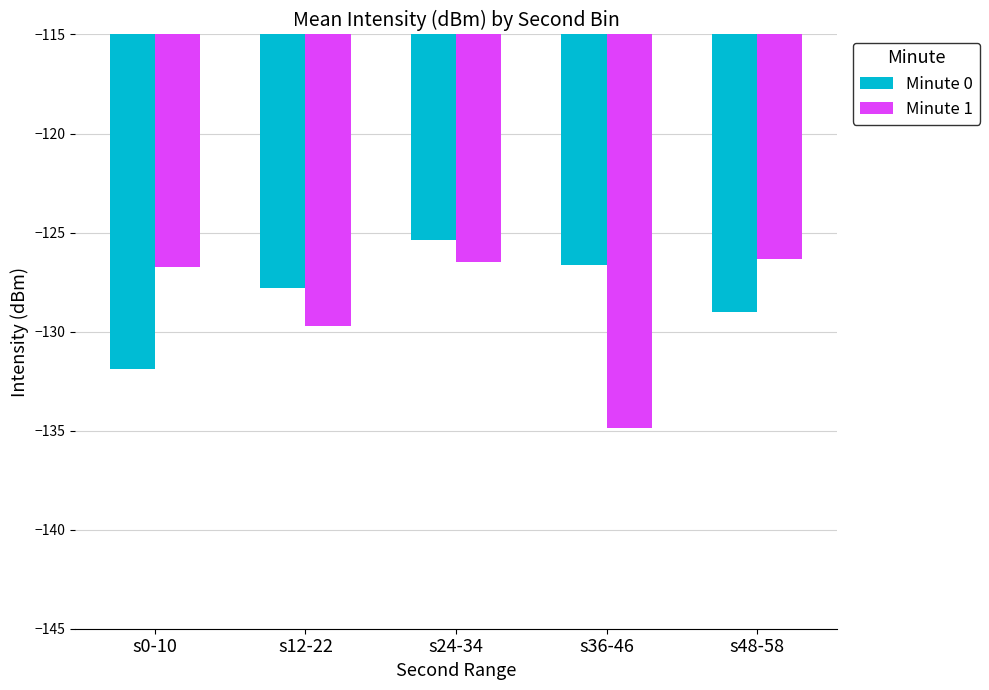

Reading left to right, list all the values displayed in this chart.

Minute 0: s0-10=-131.9	s12-22=-127.8	s24-34=-125.4	s36-46=-126.6	s48-58=-129.0
Minute 1: s0-10=-126.7	s12-22=-129.7	s24-34=-126.5	s36-46=-134.9	s48-58=-126.3